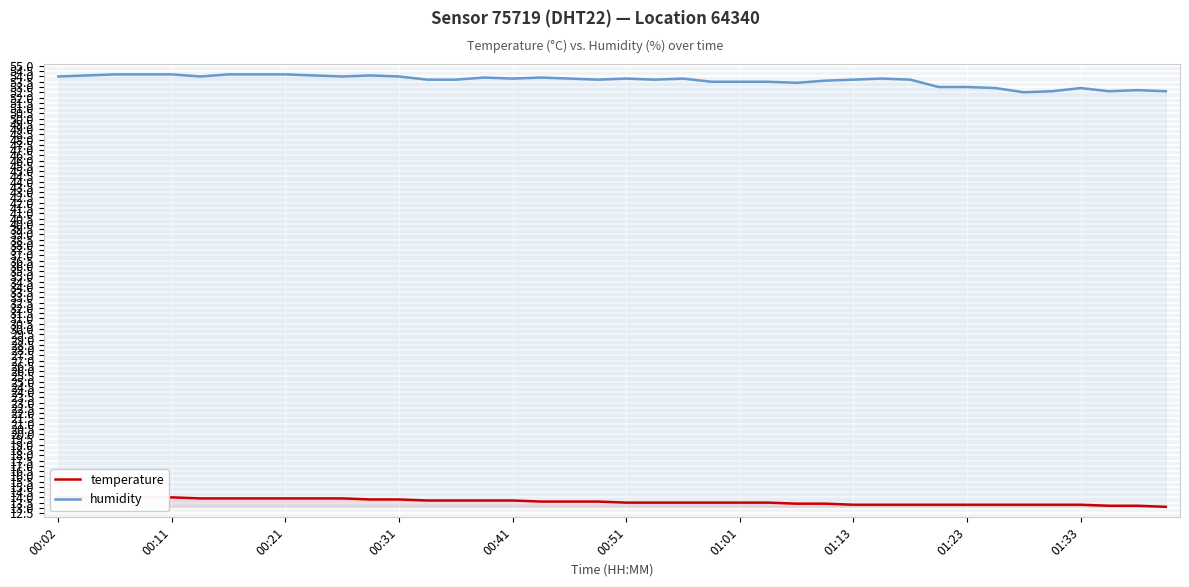

Which series has the largest range (max minus min)?

humidity